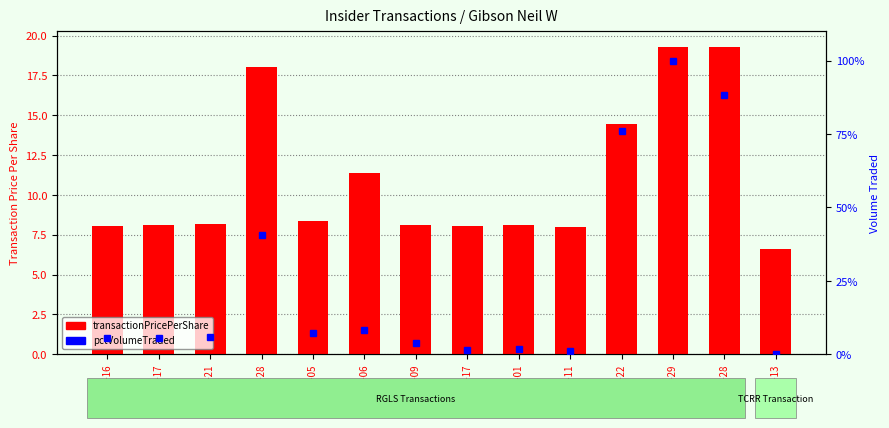

The pctVolumeTraded series shows 2.7 at 2014-04-09. True or false?

False